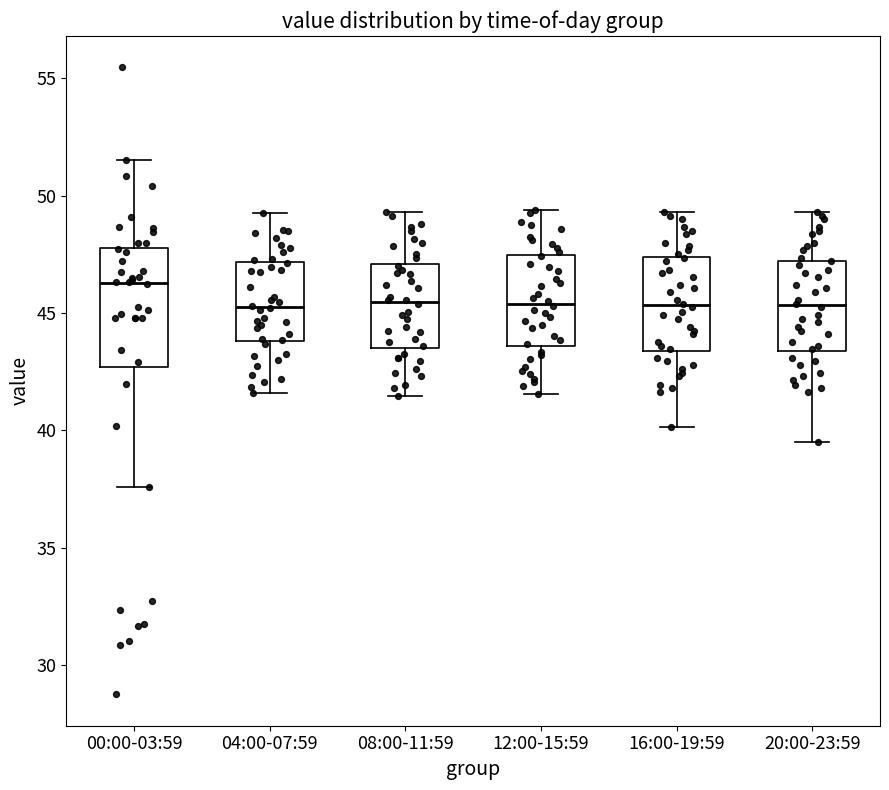

Reading left to right, read every box against the y-axis: the position of its median line, the range the box covers, and the ends of its whiskers. The values are not printed on the chart, so give them approximately, as read against the axis.

00:00-03:59: median 46.5, box 42.5 to 48.0, whiskers 37.5 to 51.5
04:00-07:59: median 45.5, box 44.0 to 47.0, whiskers 41.5 to 49.5
08:00-11:59: median 45.5, box 43.5 to 47.0, whiskers 41.5 to 49.5
12:00-15:59: median 45.5, box 43.5 to 47.5, whiskers 41.5 to 49.5
16:00-19:59: median 45.5, box 43.5 to 47.5, whiskers 40.0 to 49.5
20:00-23:59: median 45.5, box 43.5 to 47.0, whiskers 39.5 to 49.5